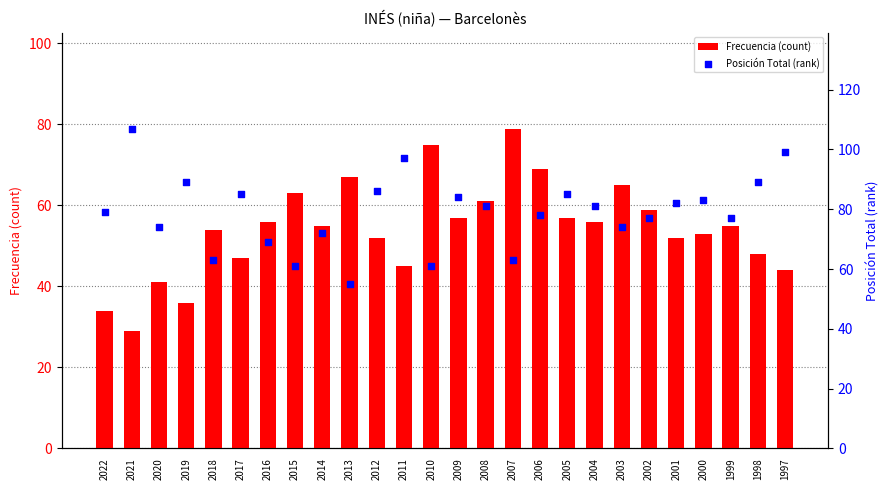

What are all the series names shown in the legend?

Frecuencia (count), Posición Total (rank)